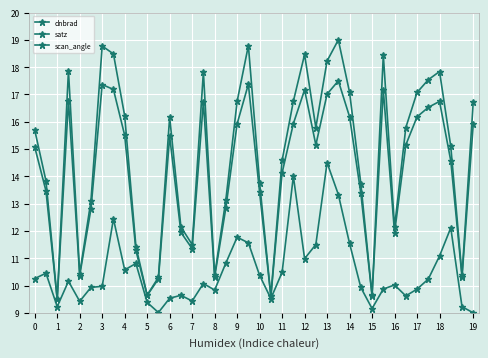

At how many categories does at least one series exceed 11?

32